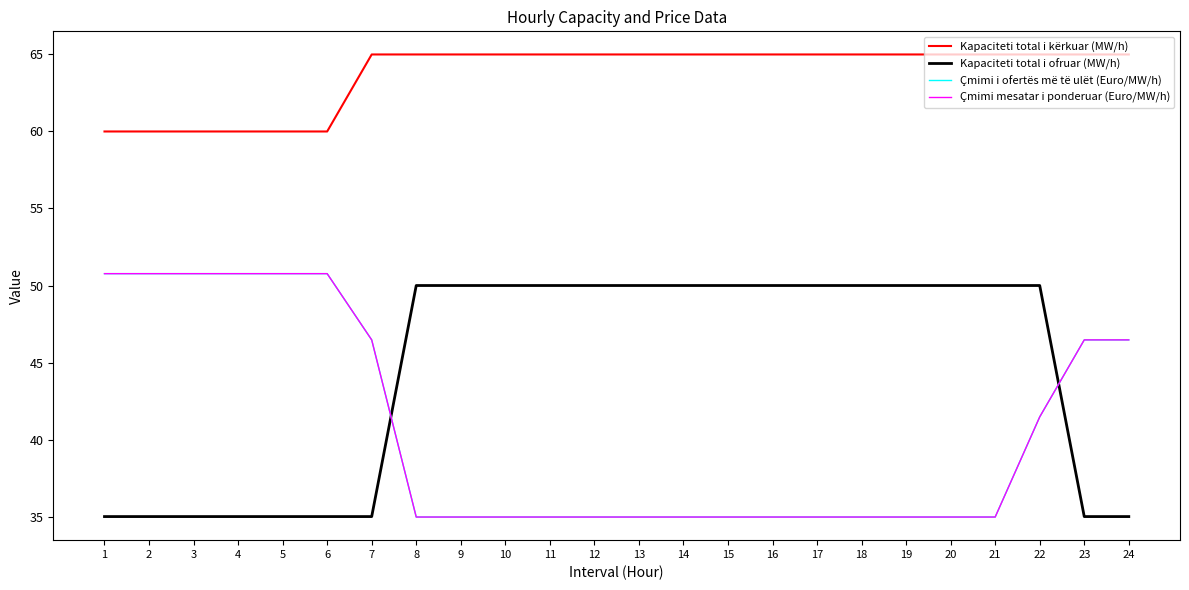

Which series has the largest total across all categories?

Kapaciteti total i kërkuar (MW/h)